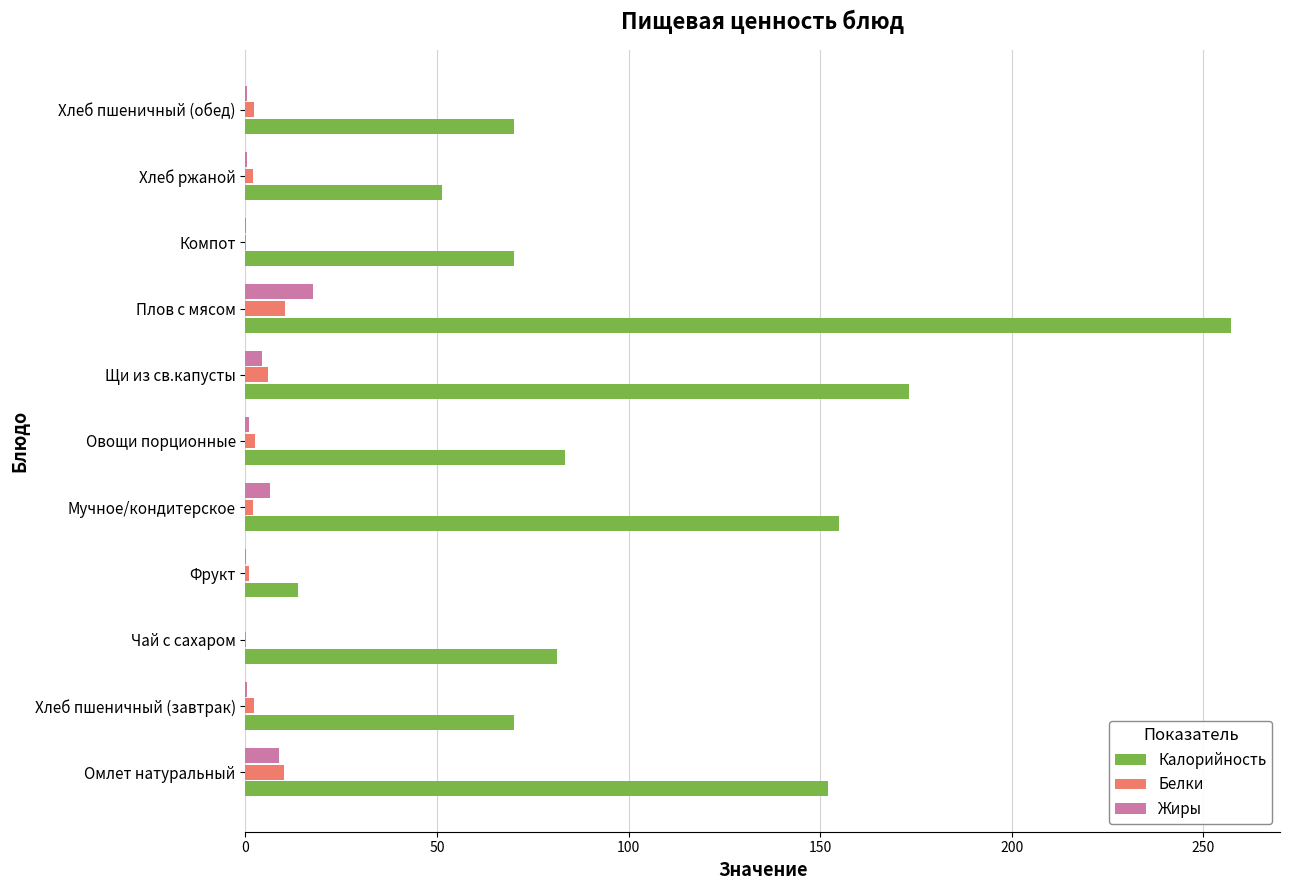

The Жиры series shows 6.5 at Мучное/кондитерское. True or false?

True